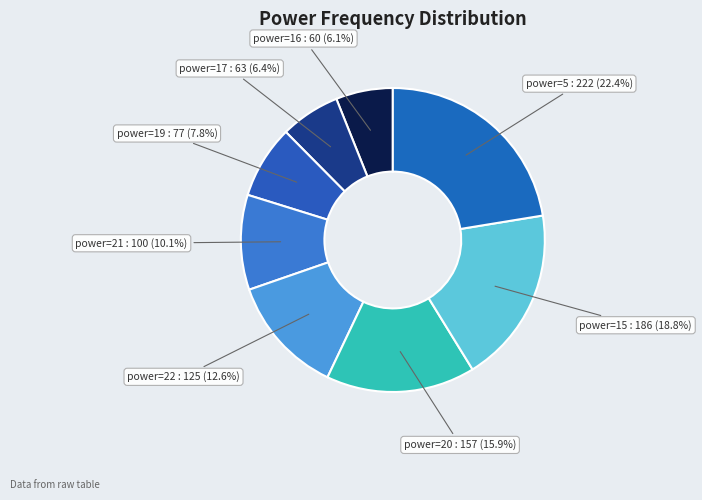

Does any single category account for the majority?

No